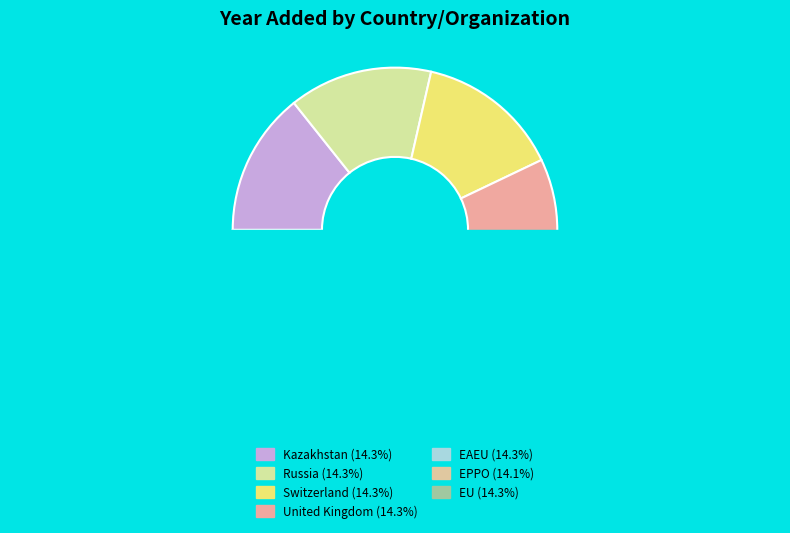

What percentage is the United Kingdom slice, to the nearest percent?

14%